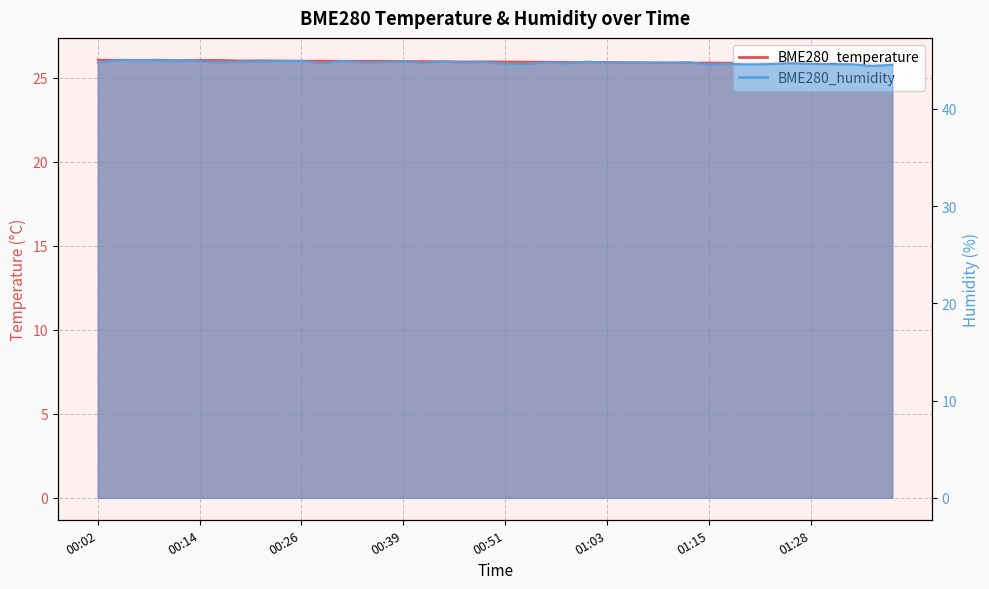

What is the average value of the BME280_humidity series?

44.8